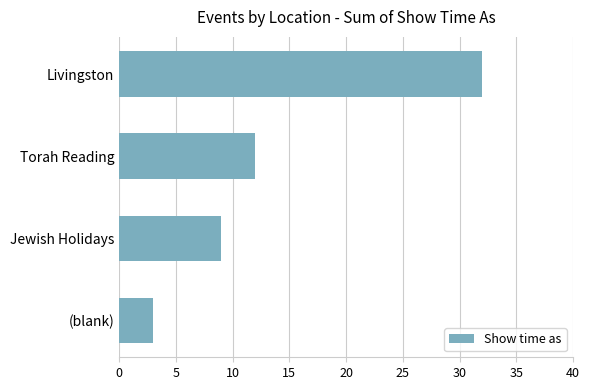

List the labels in order of value, smallest first.

(blank), Jewish Holidays, Torah Reading, Livingston